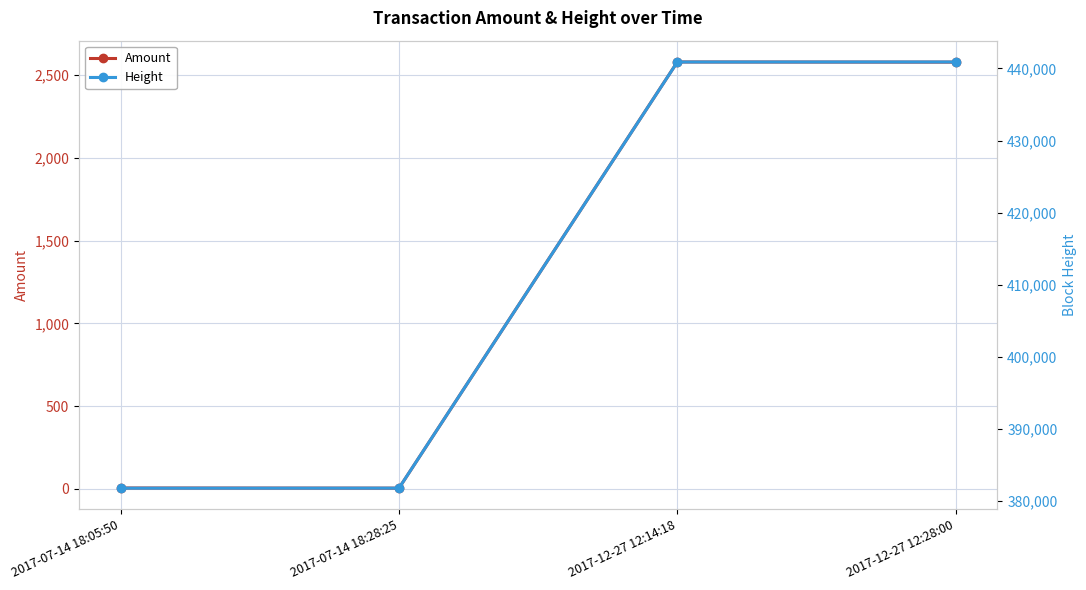

What is the difference between the Height values at 2017-07-14 18:05:50 and 2017-12-27 12:28:00?

59121